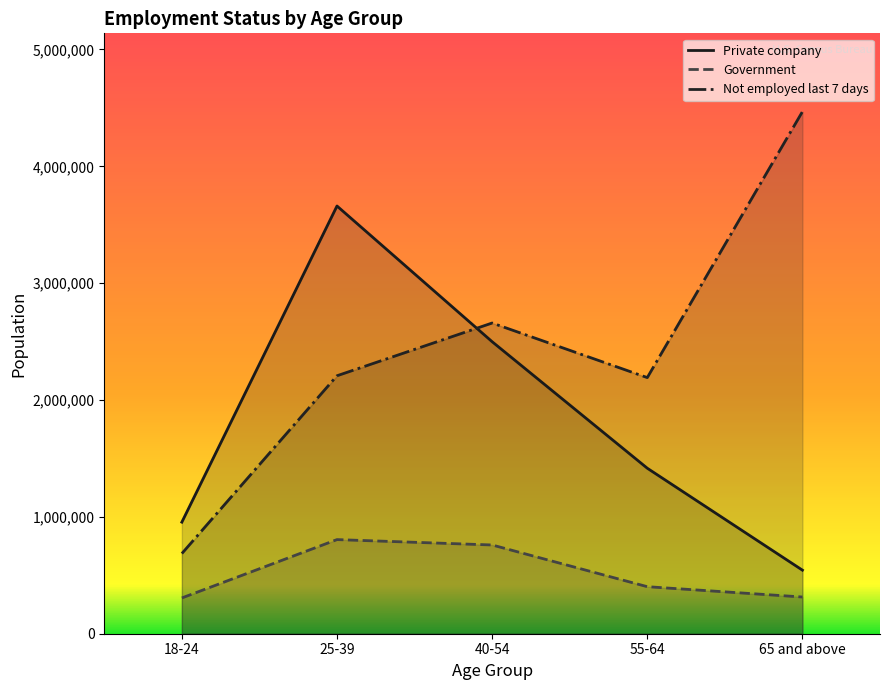

Where is Not employed last 7 days nearest to the value 2577061?

40-54